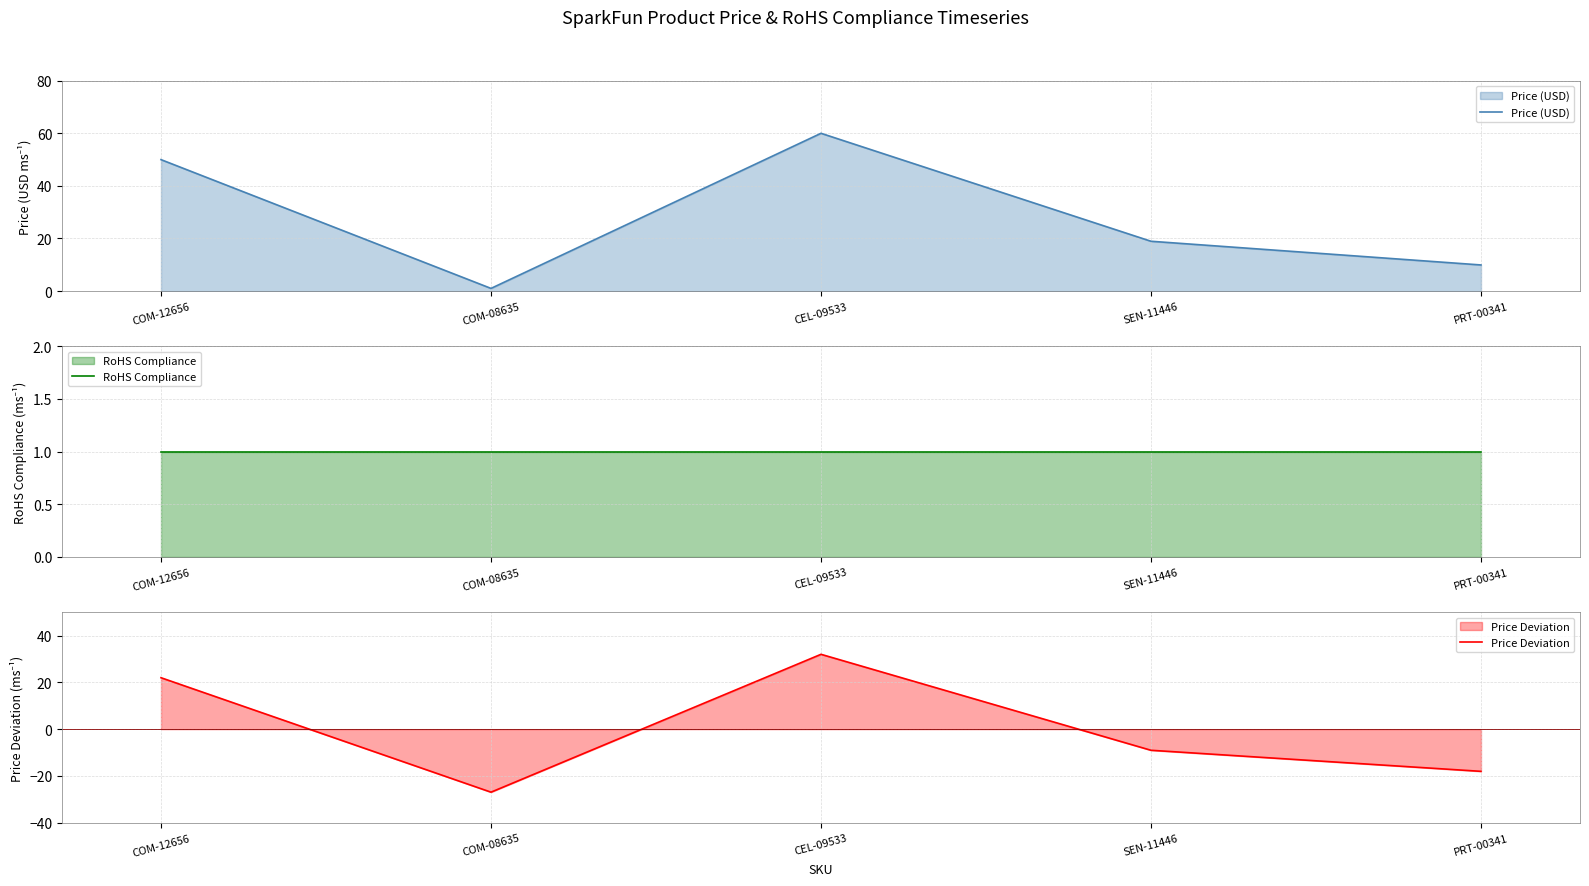

What is the average value of the Price (USD) series?

28.0